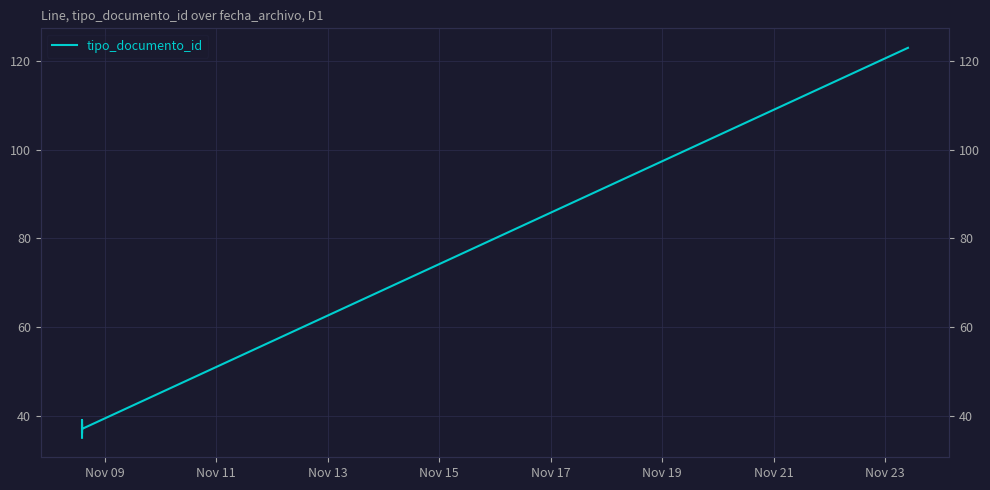

How many points are lower than both their immediate neighbors (excluding endpoints)?

2